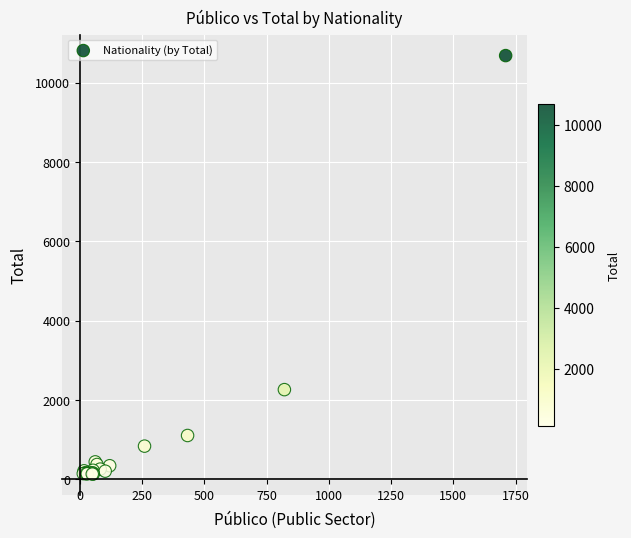

What Y value in the scatter plot is closest to 5409?

2264